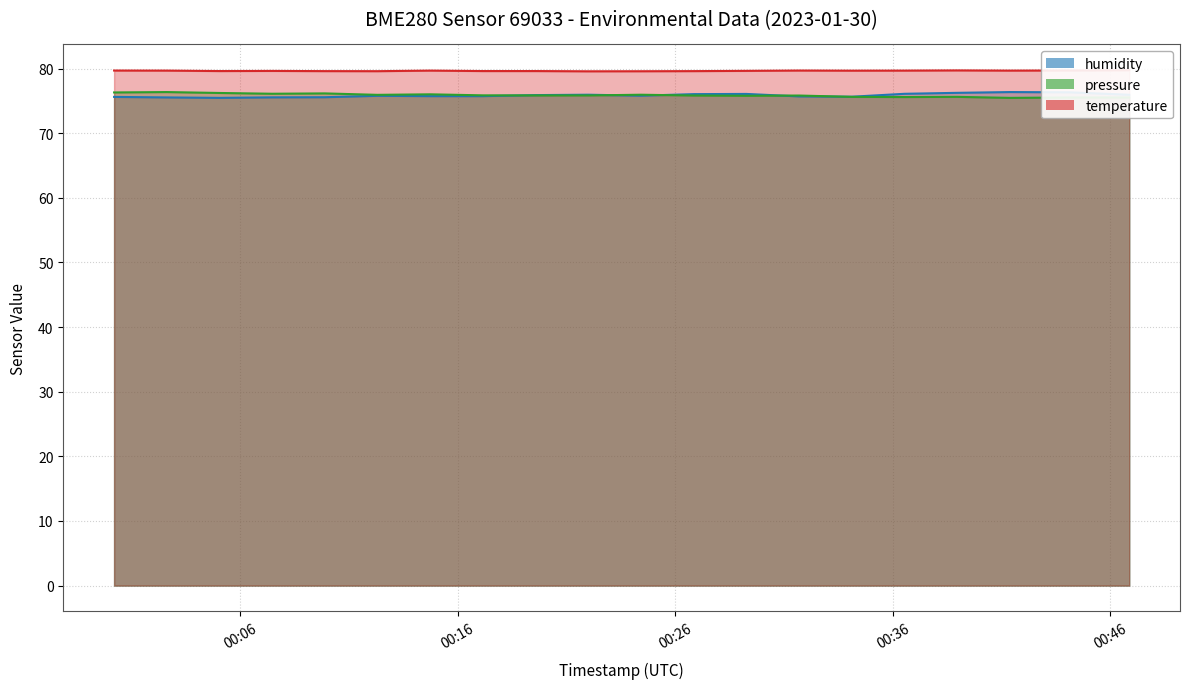

What is the total value across all series at 2023-01-30T00:38:57?

231.6